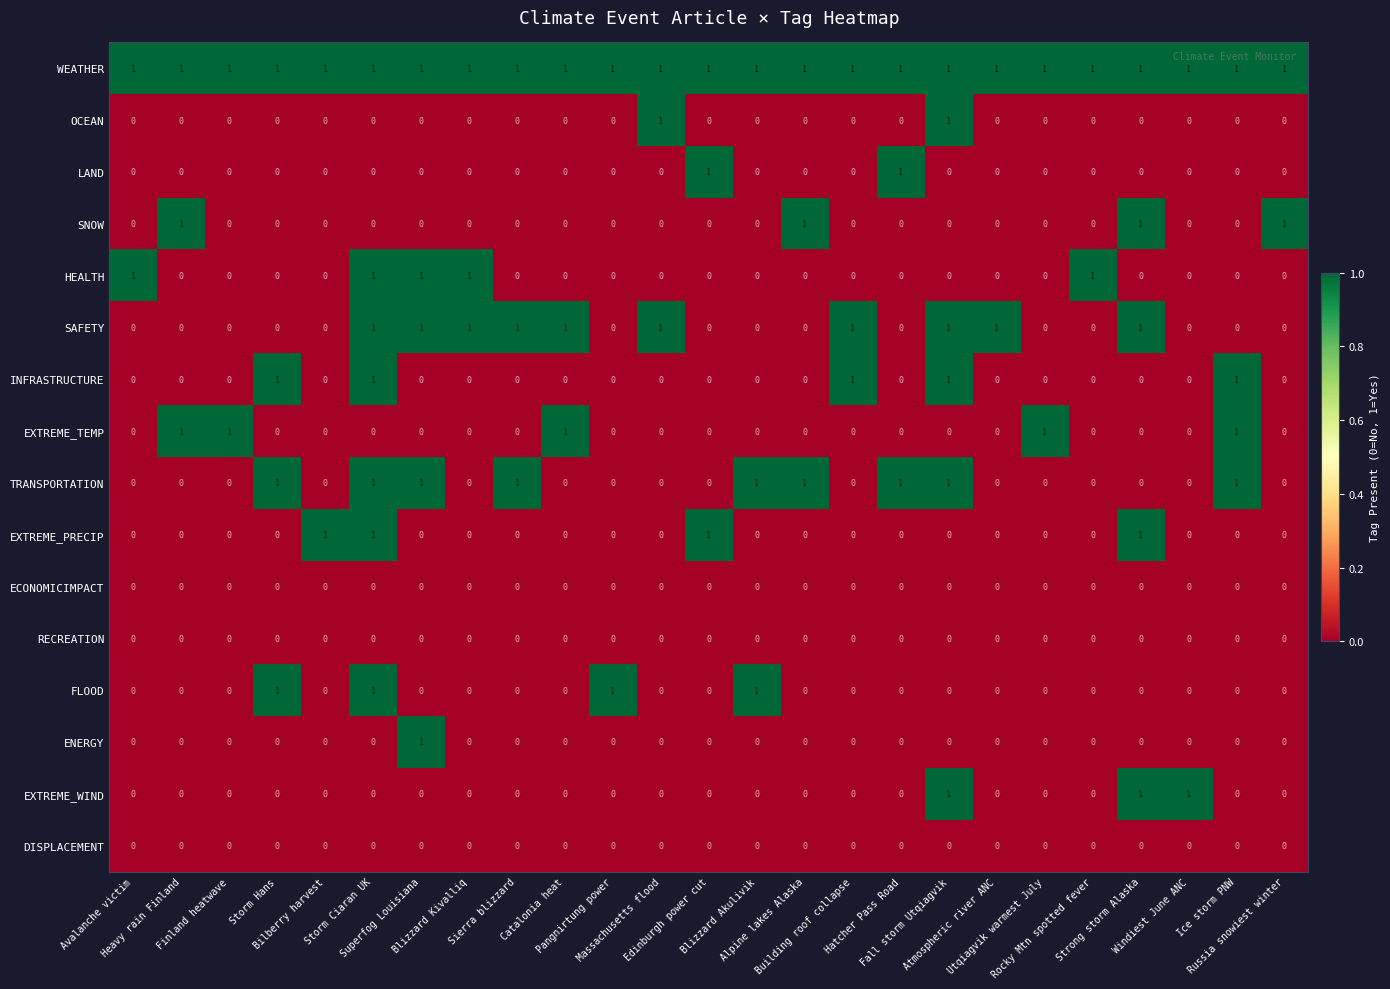

At which category is the sum across all series the highest?

Storm Ciaran UK